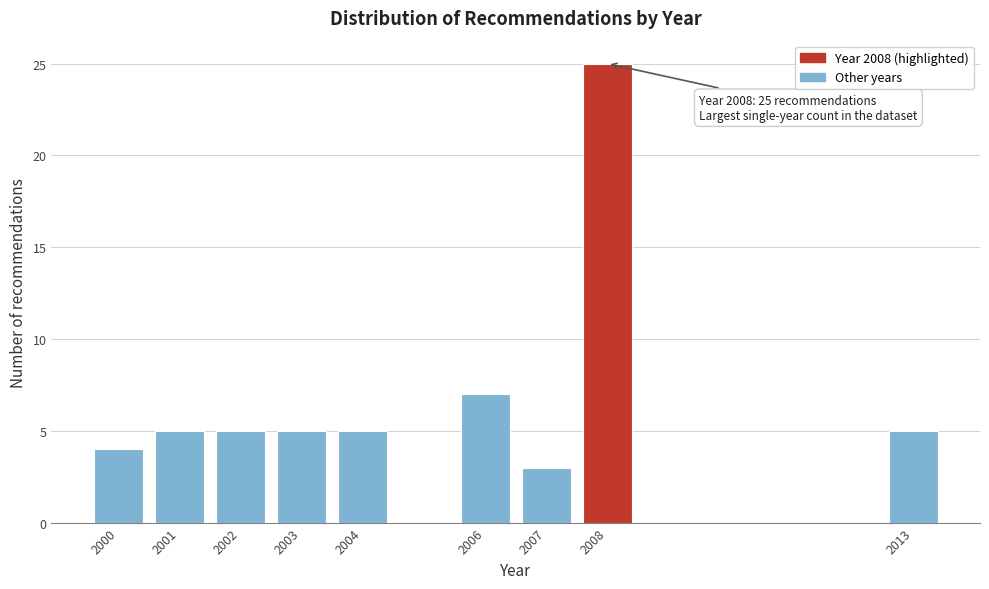

Reading right to left, what are all the values shown in this chart?

5	25	3	7	5	5	5	5	4